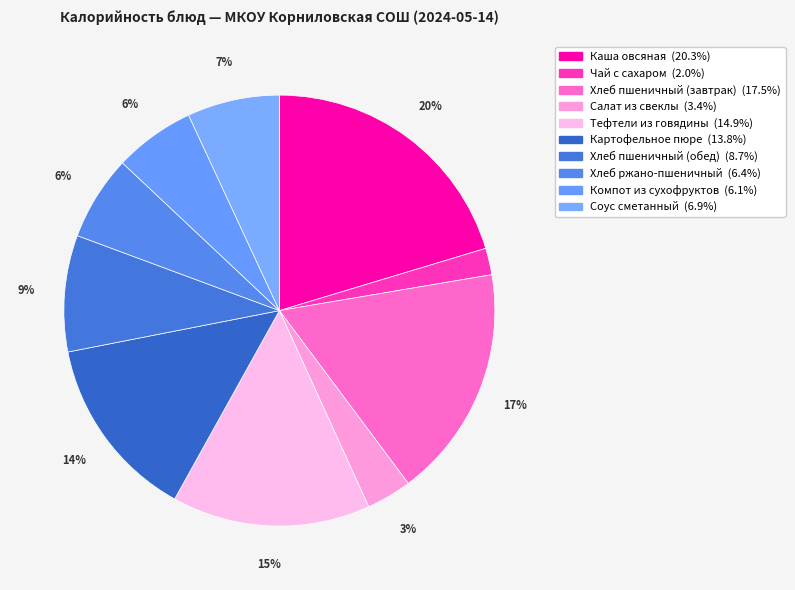

Count the number of slices in the pie.

10